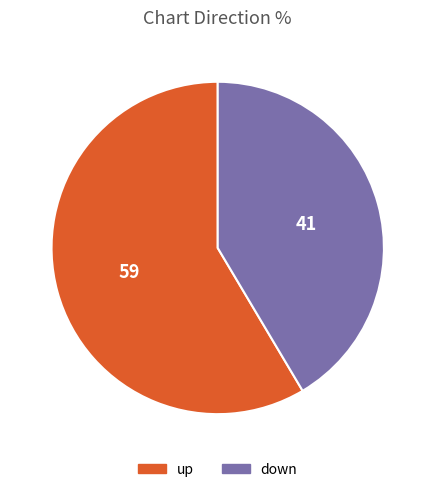

Which slice is the largest?

up